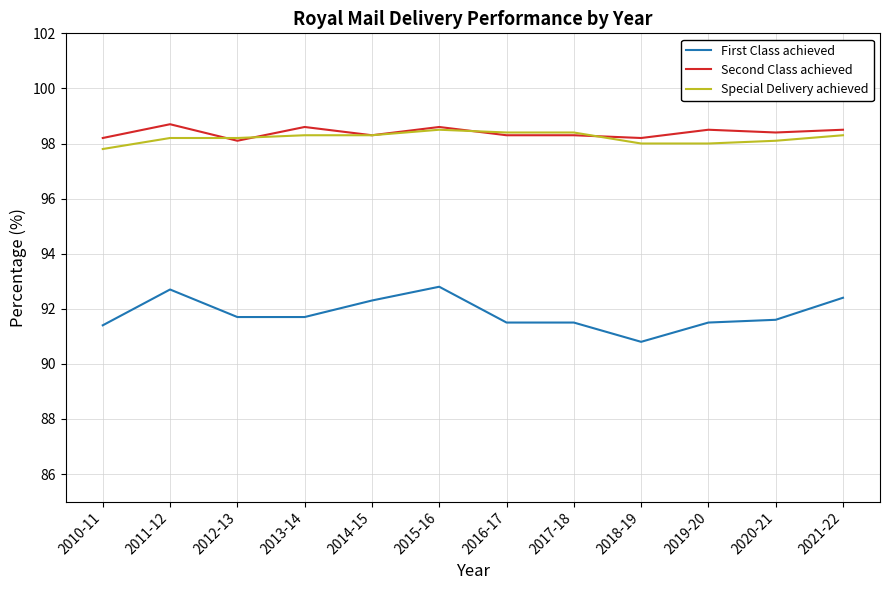

What is the difference between the Second Class achieved values at 2020-21 and 2010-11?

0.2